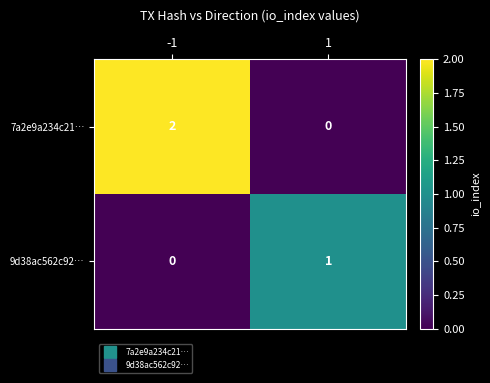

Reading left to right, list all the values displayed in this chart.

7a2e9a234c21…: 2	0
9d38ac562c92…: 0	1